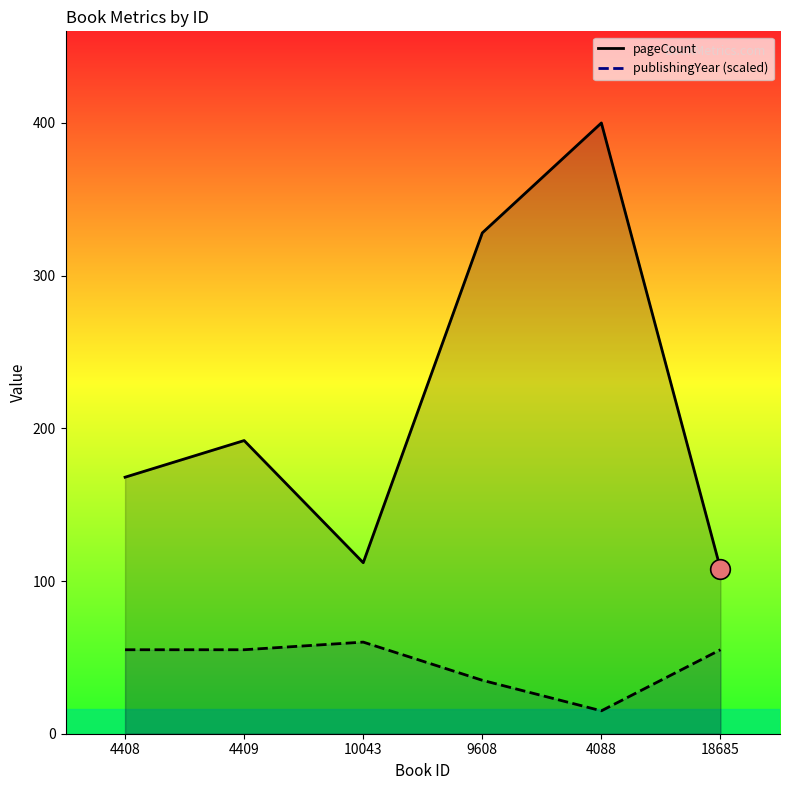

Which series contains the highest Y value?

pageCount